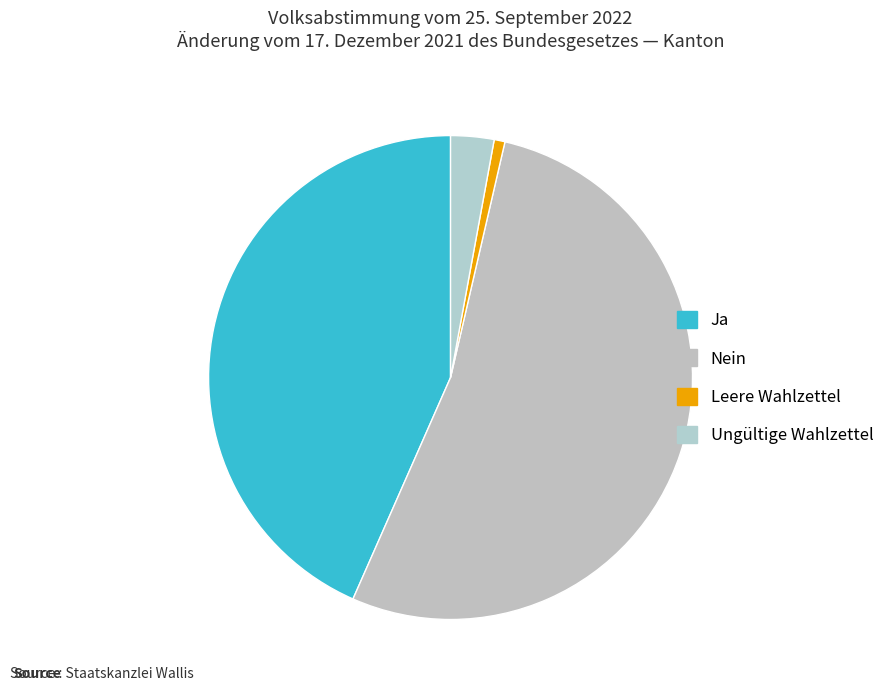

To the nearest percent, what is the combined percentage of Nein and Ungültige Wahlzettel?

56%